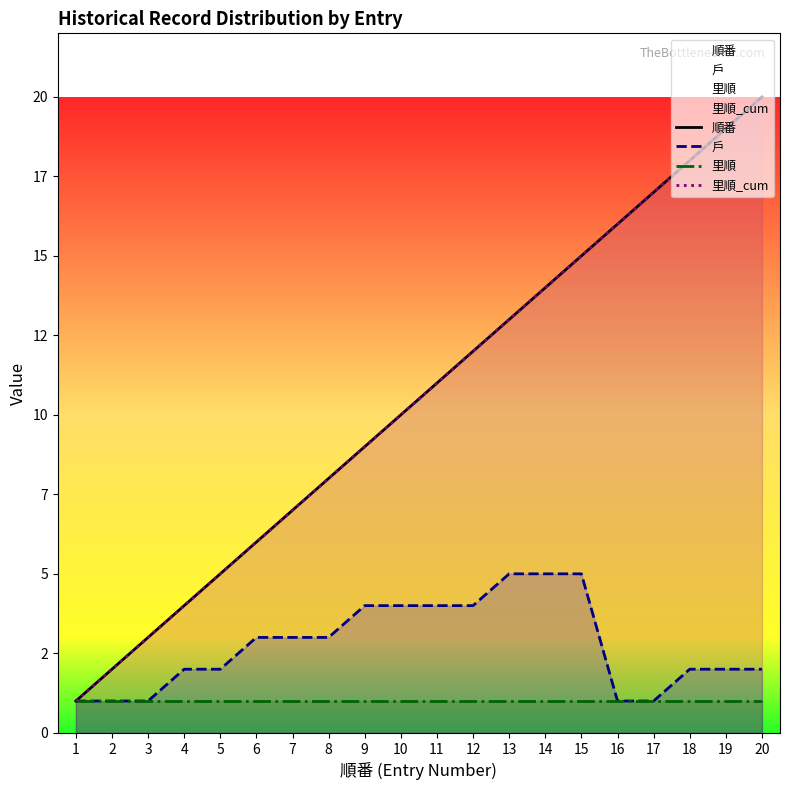

How many categories are shown in the chart?

20